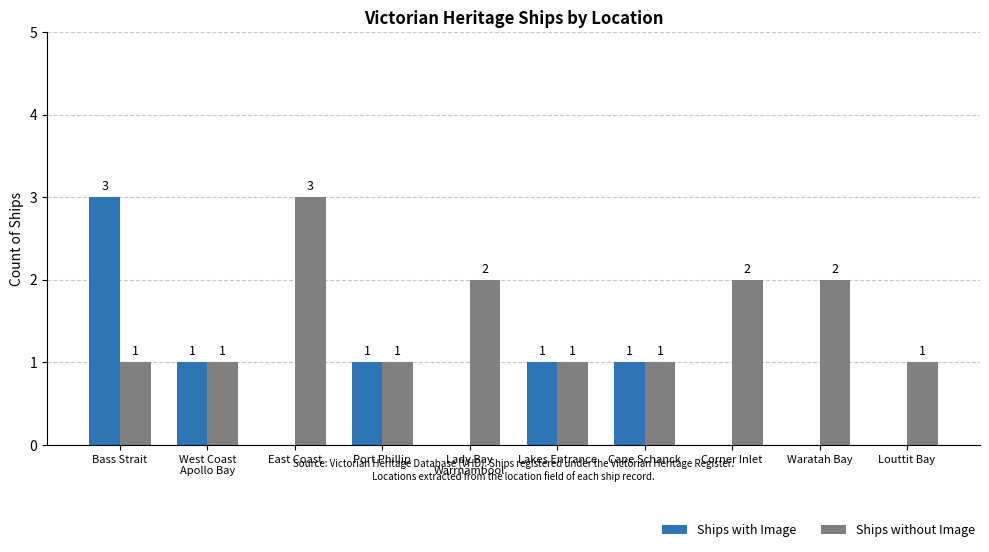

Reading left to right, what are all the values shown in this chart?

Ships with Image: 3	1	0	1	0	1	1	0	0	0
Ships without Image: 1	1	3	1	2	1	1	2	2	1